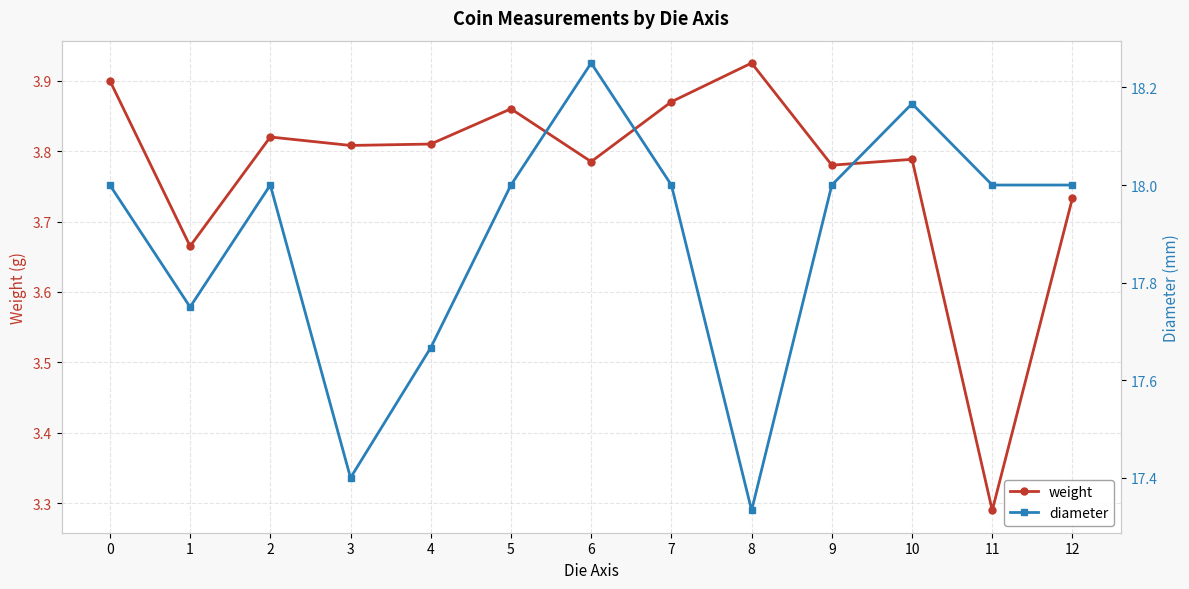

Count the number of categories in the chart.

13